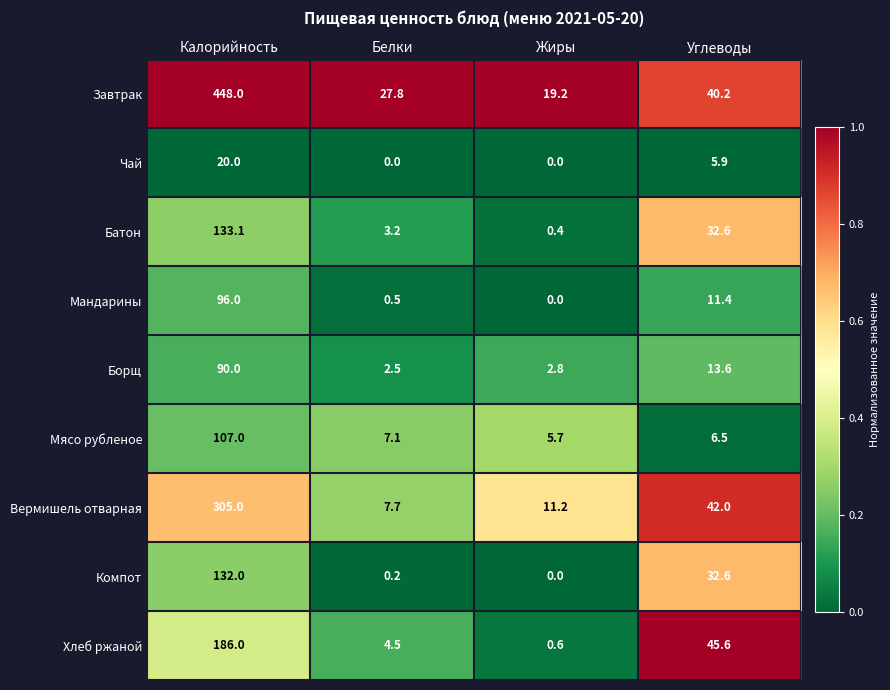

What is the sum of all Батон values?

169.3